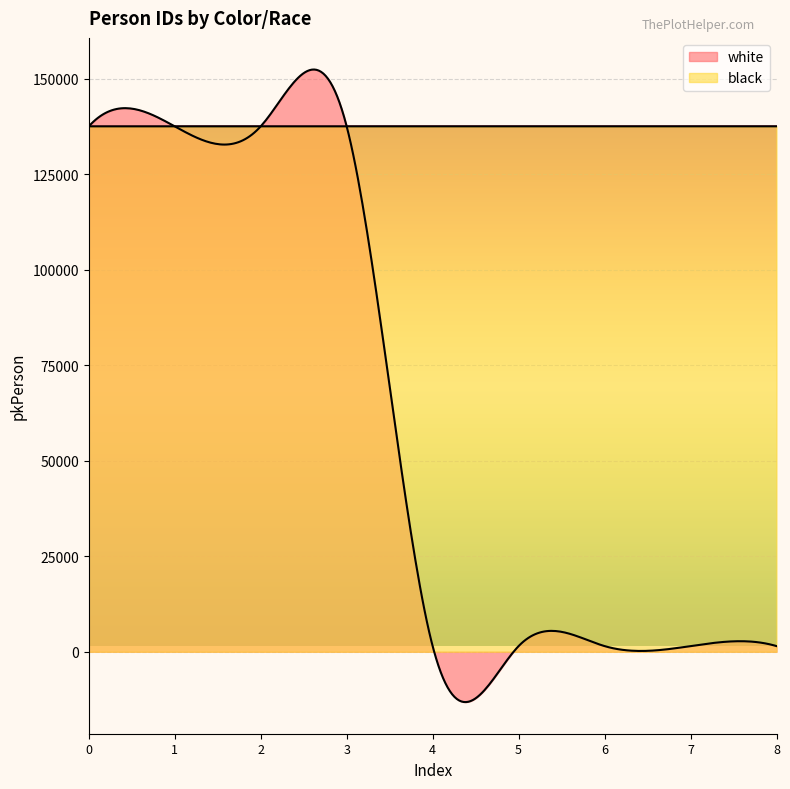

Reading left to right, list all the values displayed in this chart.

white: 137547	137548	137549	137550	1480	1481	1482	1483	1484
black: 137551	137552	137553	137554	137555	137556	137557	137558	137559